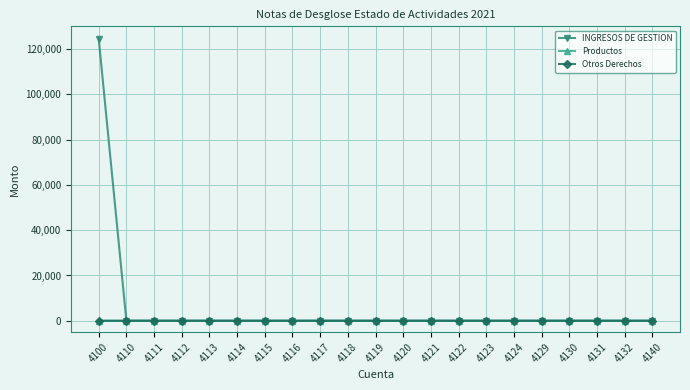

Is it true that INGRESOS DE GESTION equals -43904.5 at 4122?

False